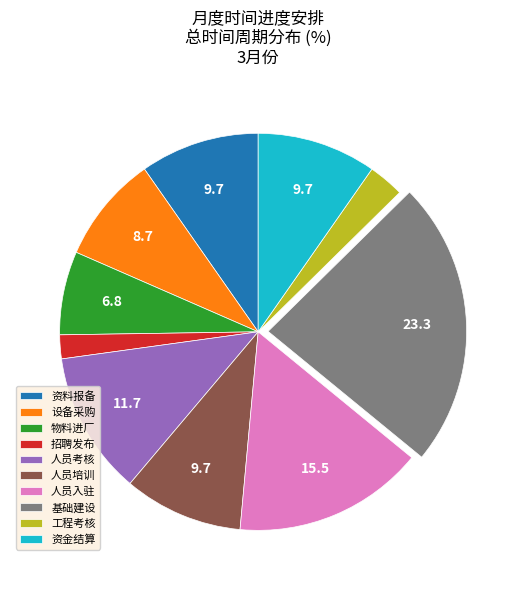

The 基础建设 slice represents 23% of the pie. True or false?

True